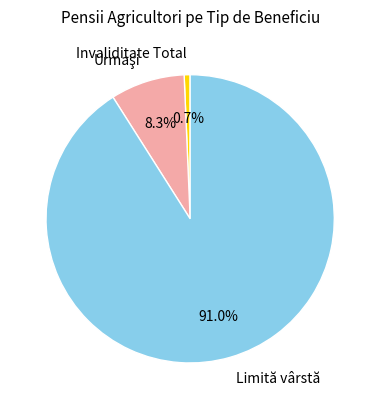

To the nearest percent, what is the average slice percentage?

33%